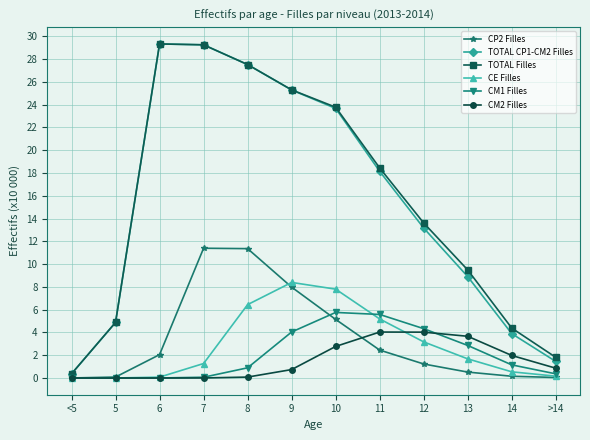

Between <5 and 9, which series saw the biggest shift?

TOTAL Filles